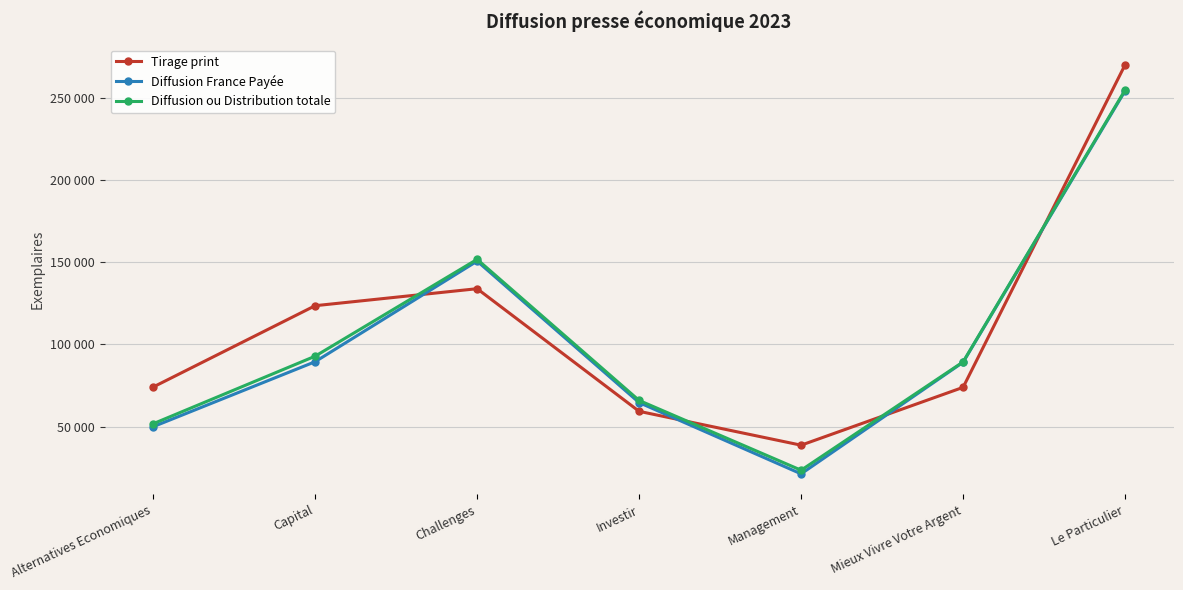

True or false: Tirage print has more than 2 points higher than both neighbors.

False